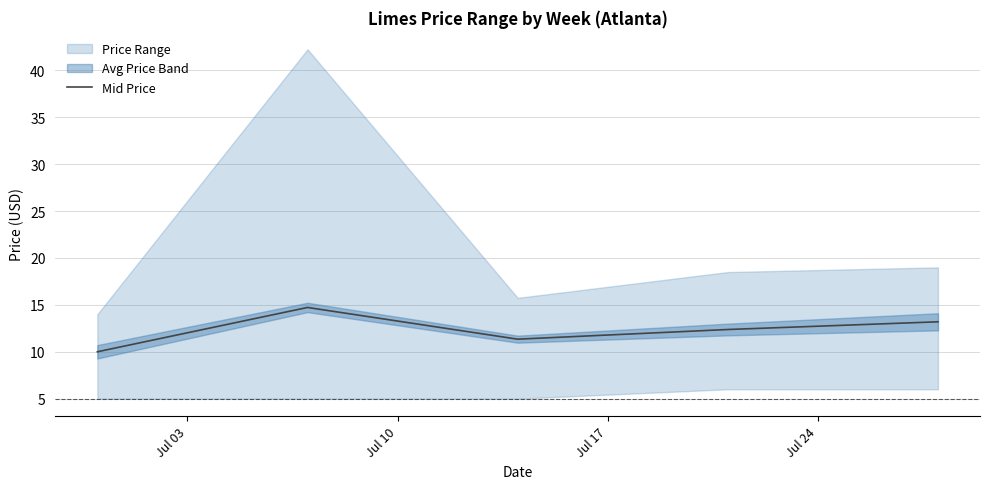

Is it true that the value at Jul 17 is 11.3?

True